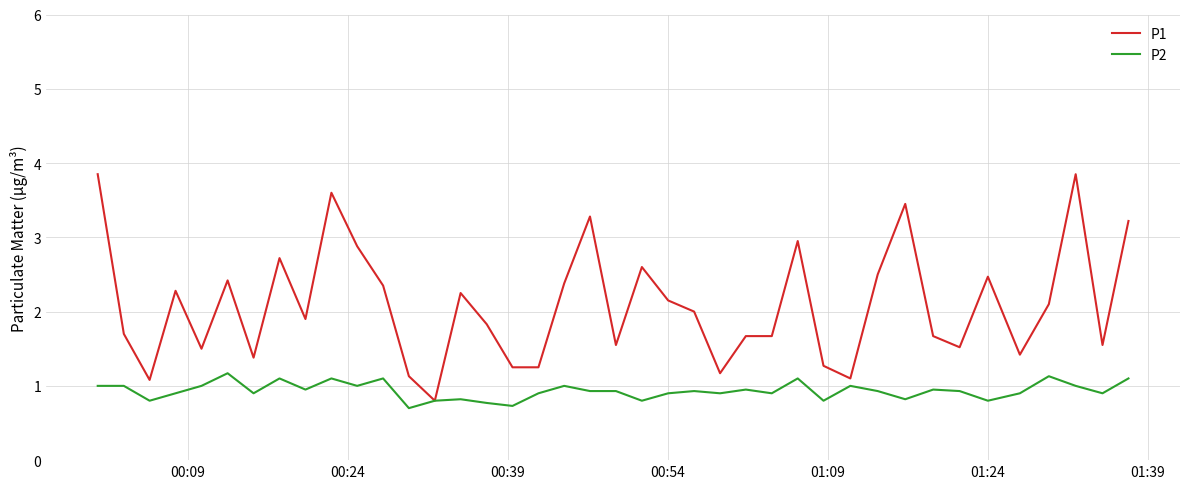

Which series has the widest spread of values?

P1